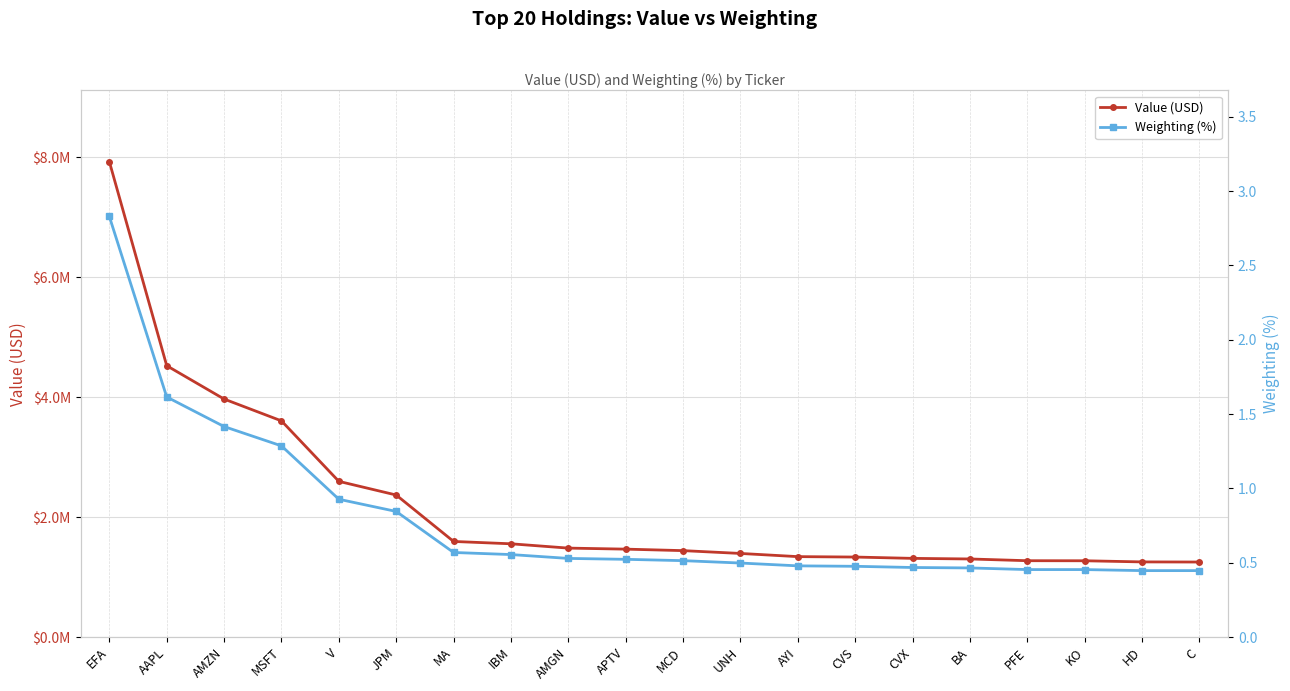

What are all the series names shown in the legend?

Value (USD), Weighting (%)